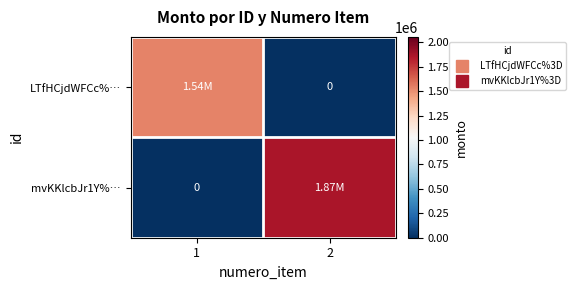

At which category is the sum across all series the highest?

2